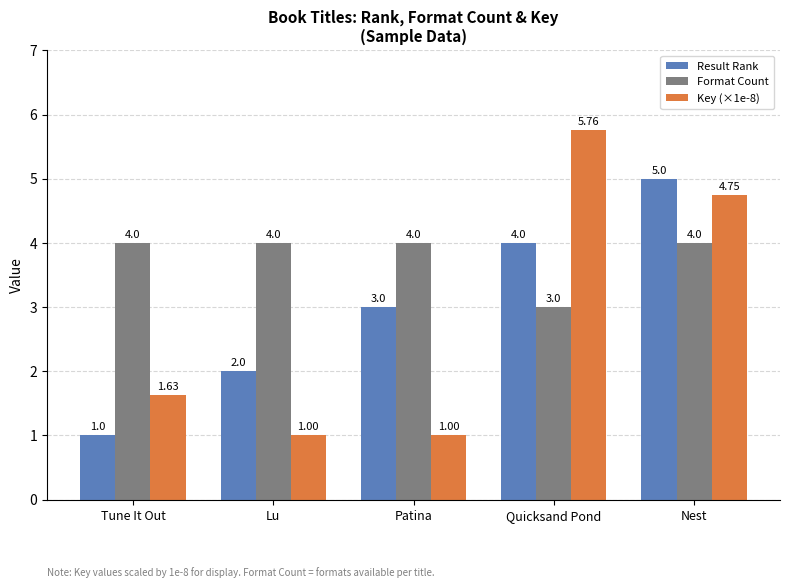

What is the difference between the maximum and minimum values in the Format Count series?

1.0